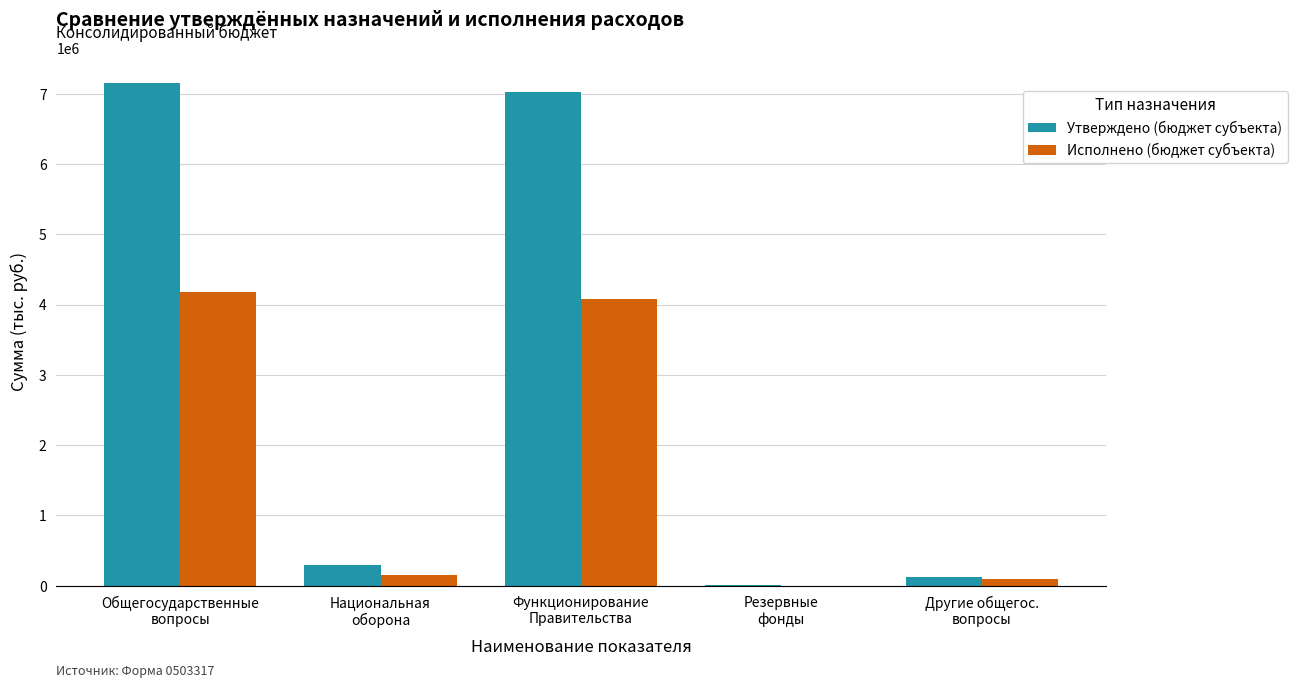

How many values in Исполнено (бюджет субъекта) are above zero?

4